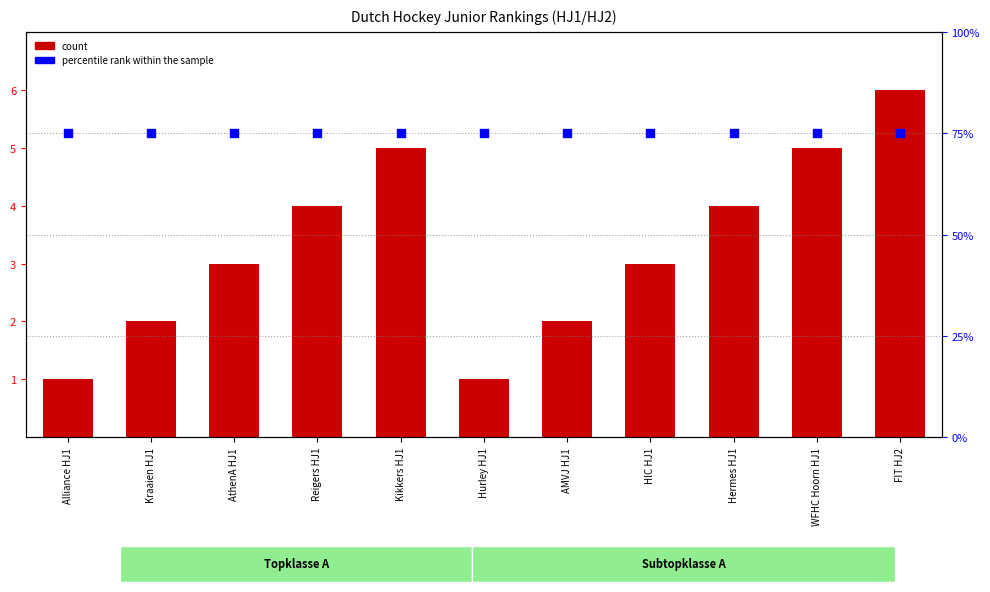

Which series reaches the minimum Y coordinate?

count